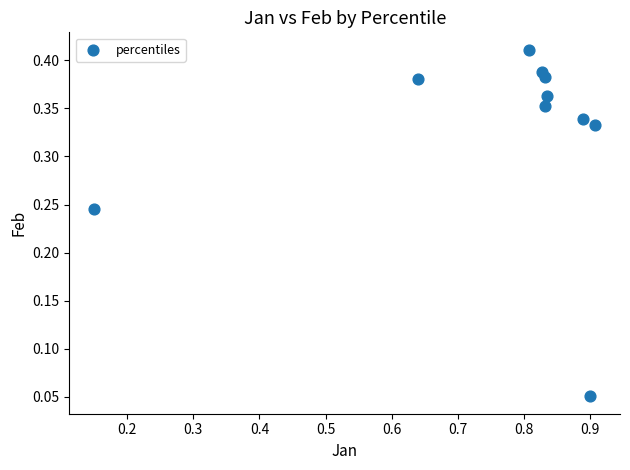

What is the average X value?

0.8